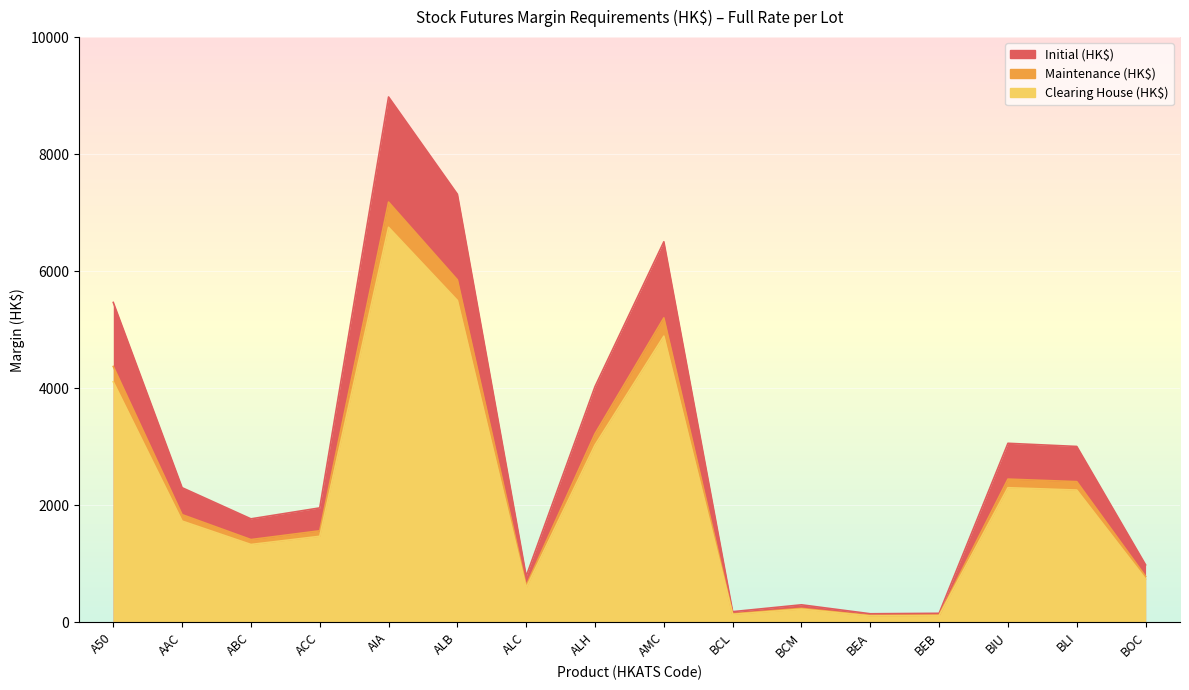

True or false: Maintenance (HK$) and Clearing House (HK$) cross at least once.

False